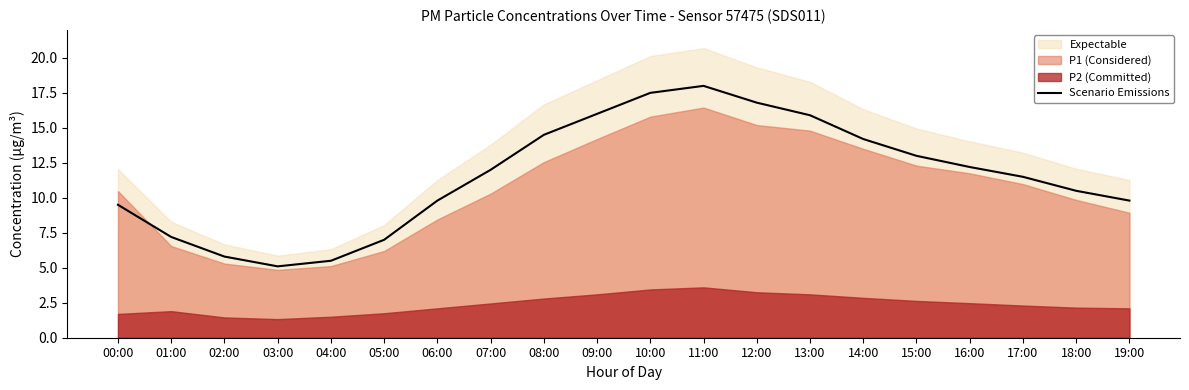

Where is the first local minimum?

03:00